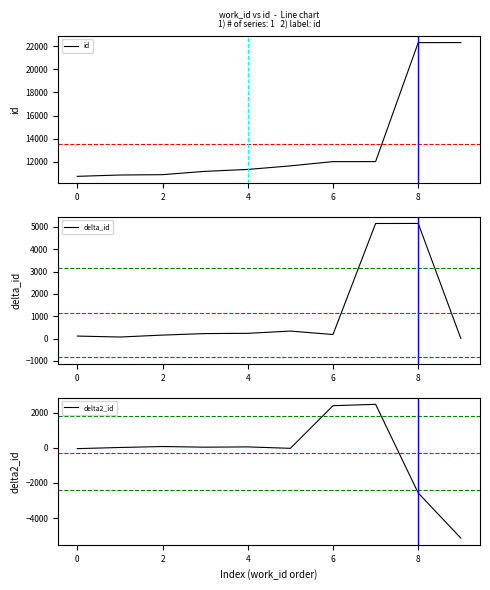

What is the lowest value of the id series?

10739